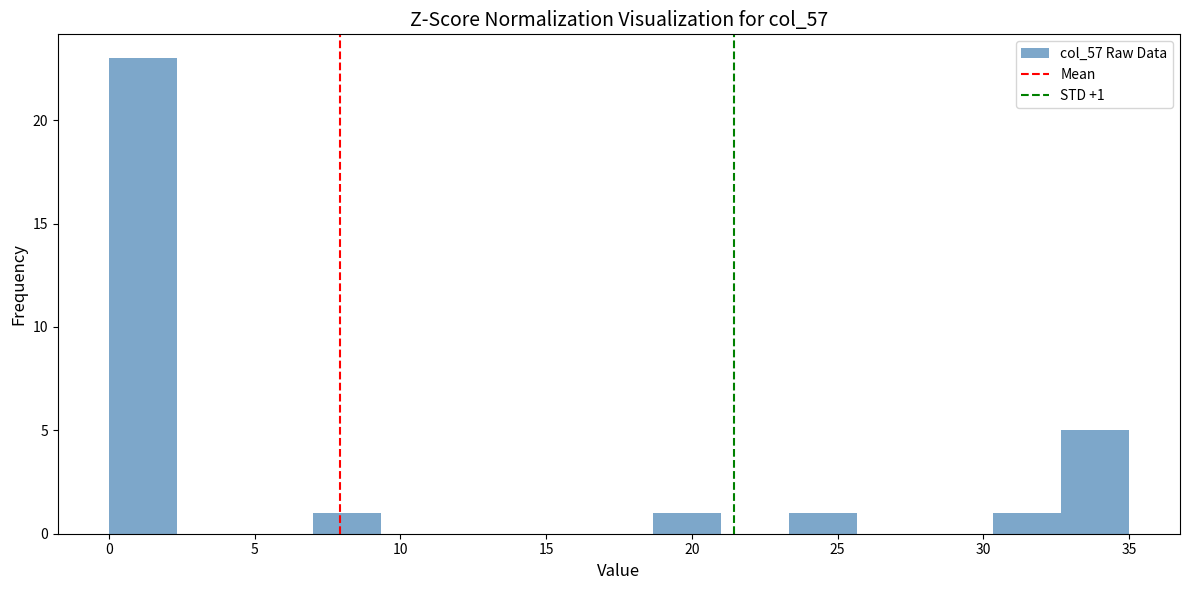

Over which range of the x-axis is the bar tallest?

0.0 to 2.5